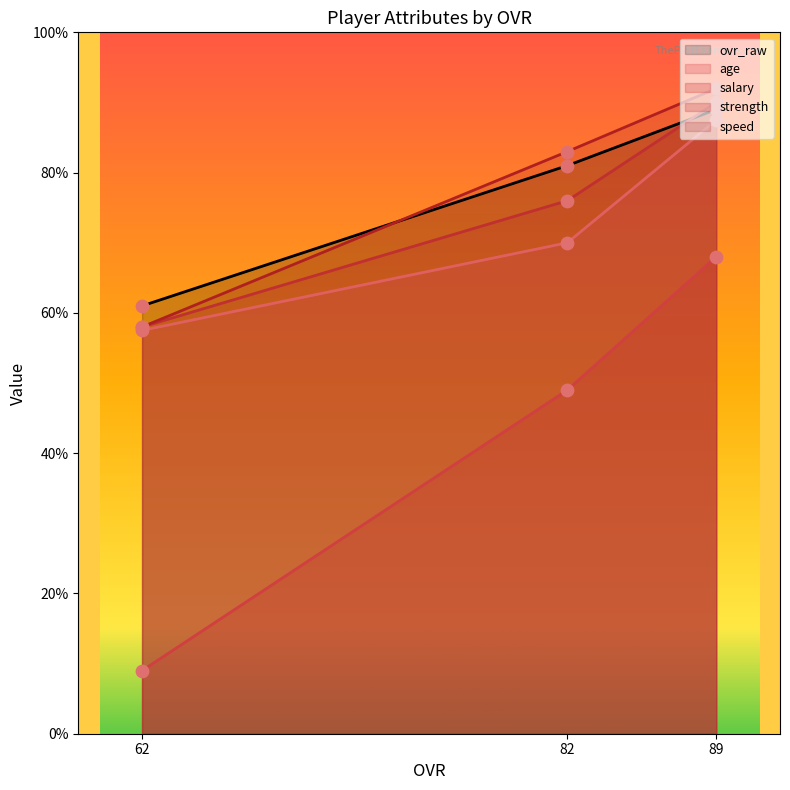

Which series has the widest spread of Y values?

salary